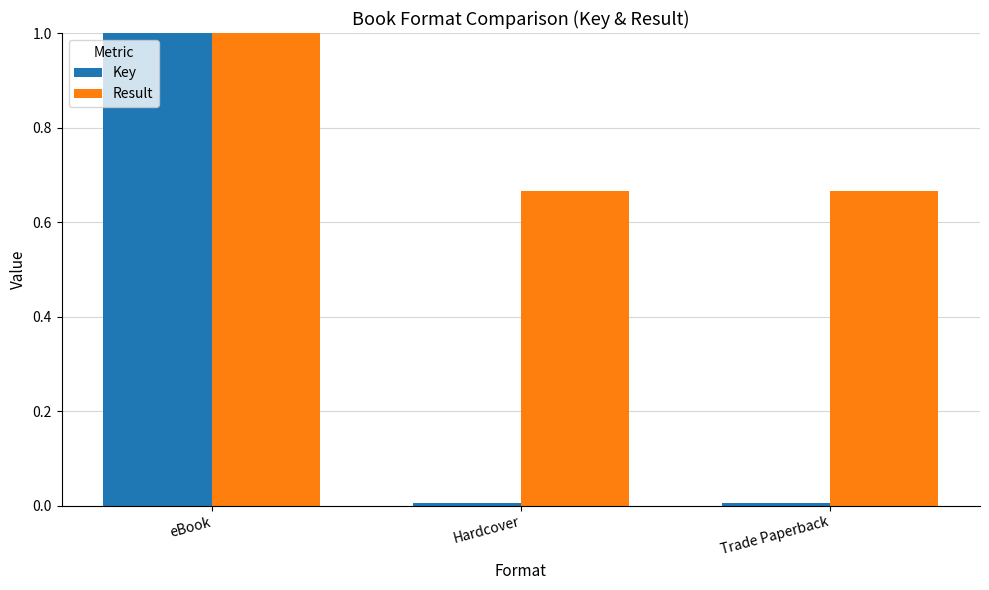

At which category does the chart reach its peak across all series?

eBook